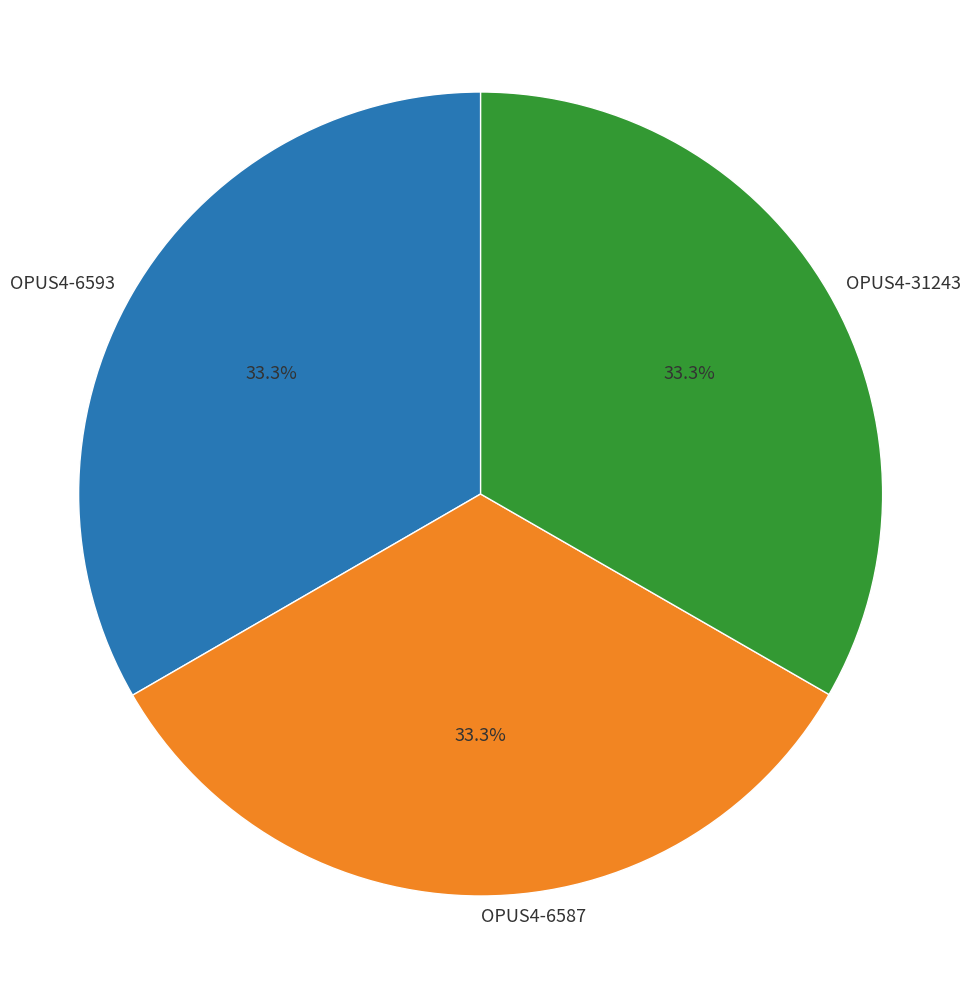

What is the total percentage of OPUS4-6593 and OPUS4-6587?

66.7%